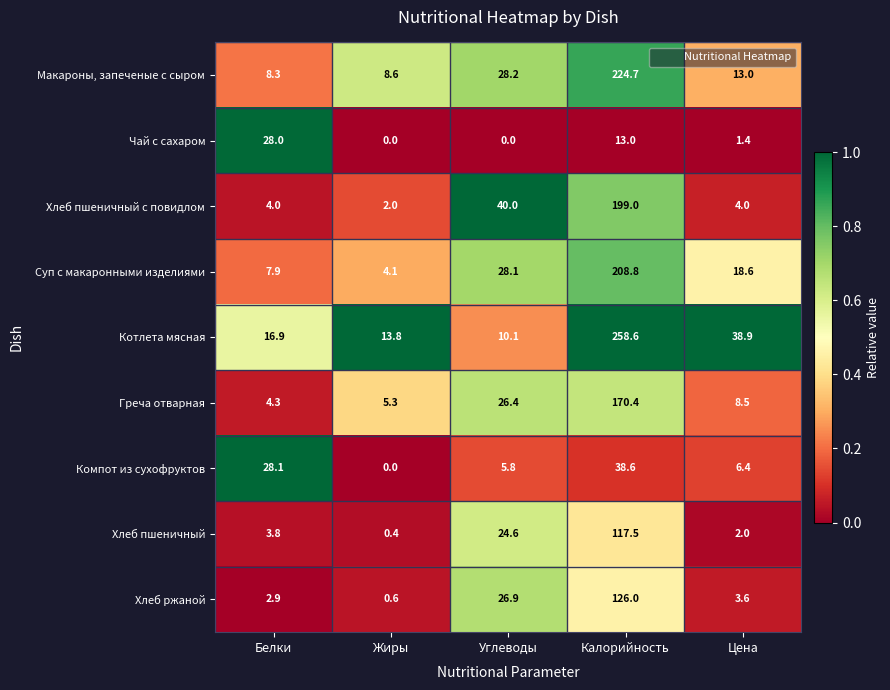

What is the difference between the highest and lowest values at Белки?

25.2